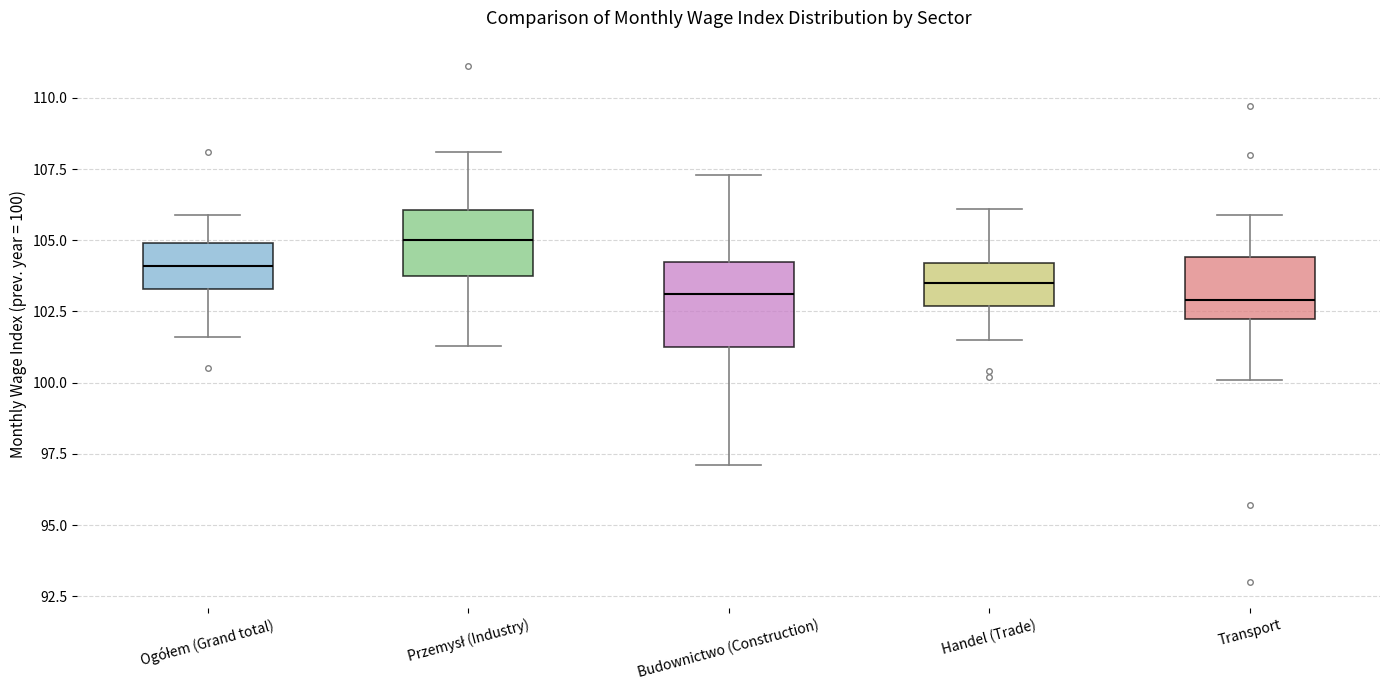

Reading left to right, transcribe this box plot: for each box, give where its median line is, the range the box spans, and where its two whiskers end, as read against the y-axis. The values are not printed on the chart, so give them approximately, as read against the axis.

Ogółem (Grand total): median 104.0, box 103.5 to 105.0, whiskers 101.5 to 106.0
Przemysł (Industry): median 105.0, box 104.0 to 106.0, whiskers 101.5 to 108.0
Budownictwo (Construction): median 103.0, box 101.5 to 104.5, whiskers 97.0 to 107.5
Handel (Trade): median 103.5, box 102.5 to 104.0, whiskers 101.5 to 106.0
Transport: median 103.0, box 102.5 to 104.5, whiskers 100.0 to 106.0